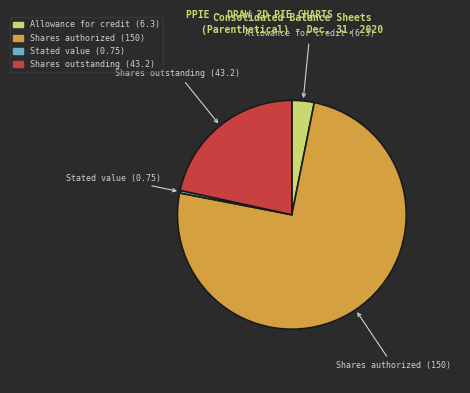

What is the ratio of the value at Shares outstanding (43.2) to the value at Shares authorized (150)?

0.3